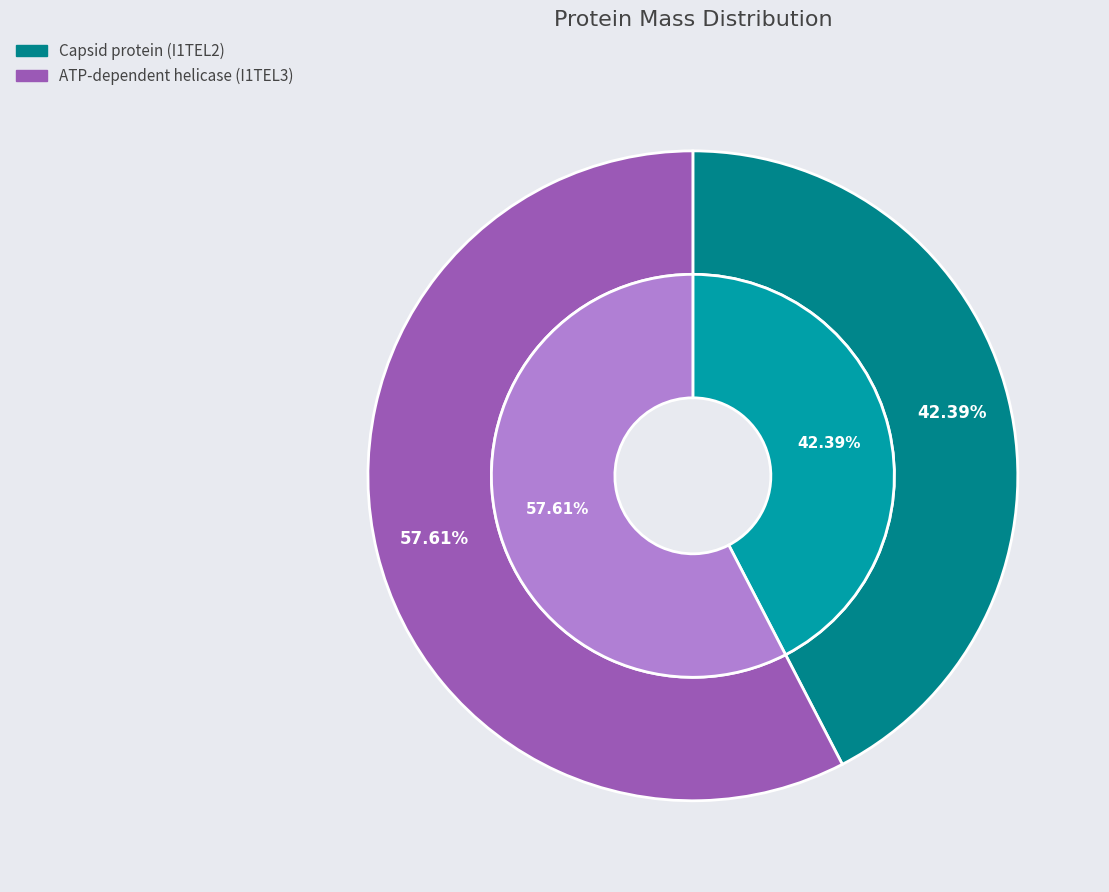

True or false: Capsid protein (I1TEL2) accounts for 56% of the total.

False